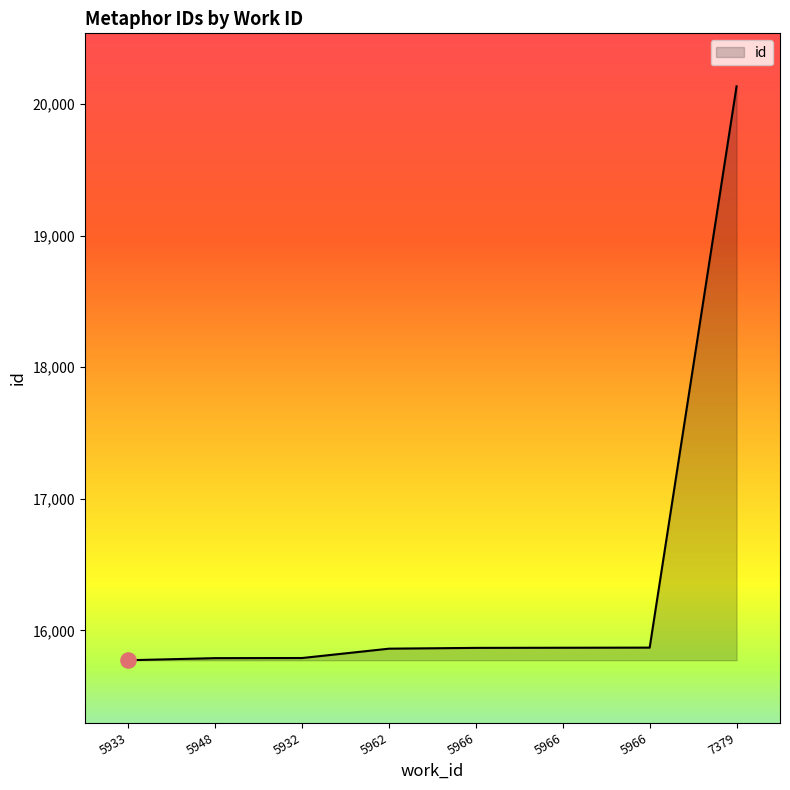

How many values are below 15867?

4